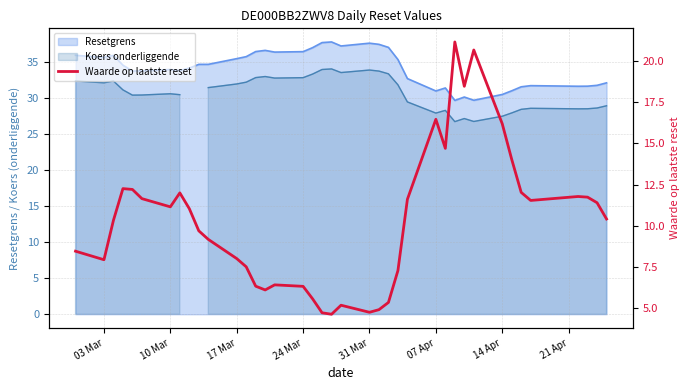

What is the highest value of the Resetgrens series?

37.8